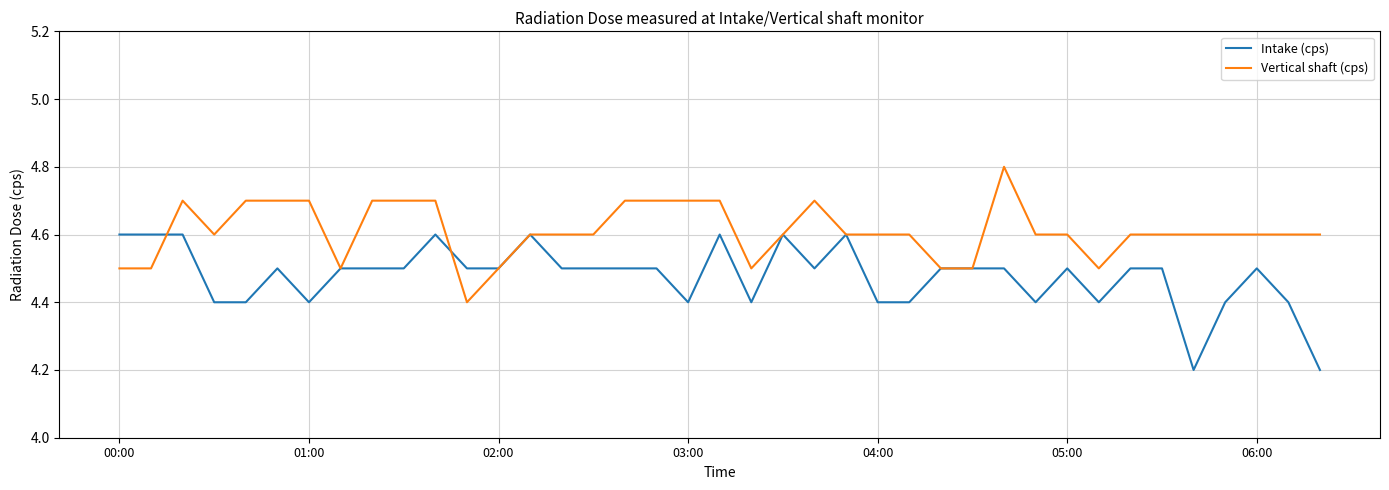

What is the maximum value shown in the chart?

4.8